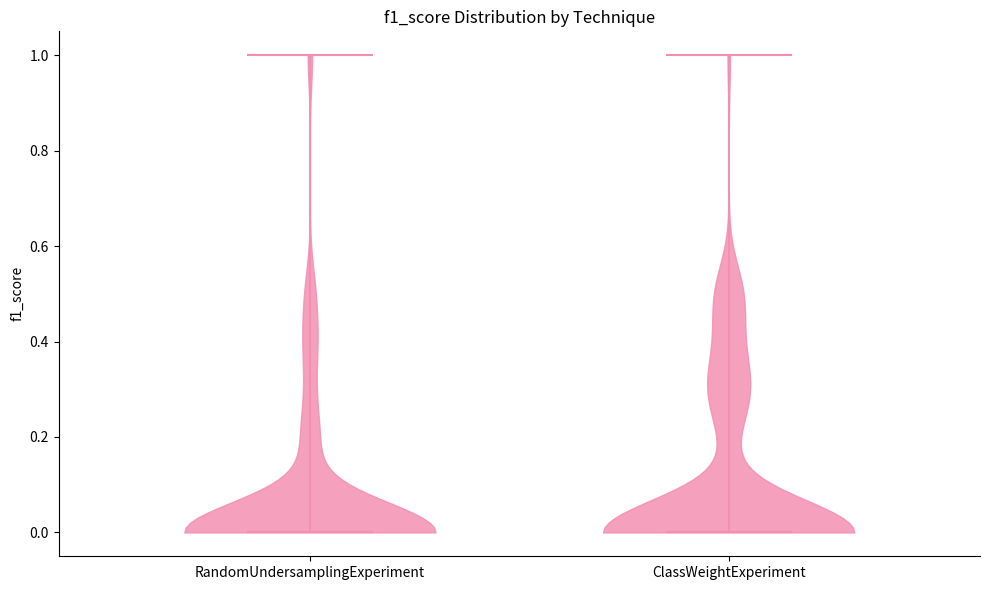

Reading left to right, read every violin against the y-axis: where its median line is, and the lowest and highest points it reaches. The values are not printed on the chart, so give them approximately, as read against the axis.

RandomUndersamplingExperiment: median line 0, lowest point 0, highest point 1
ClassWeightExperiment: median line 0, lowest point 0, highest point 1